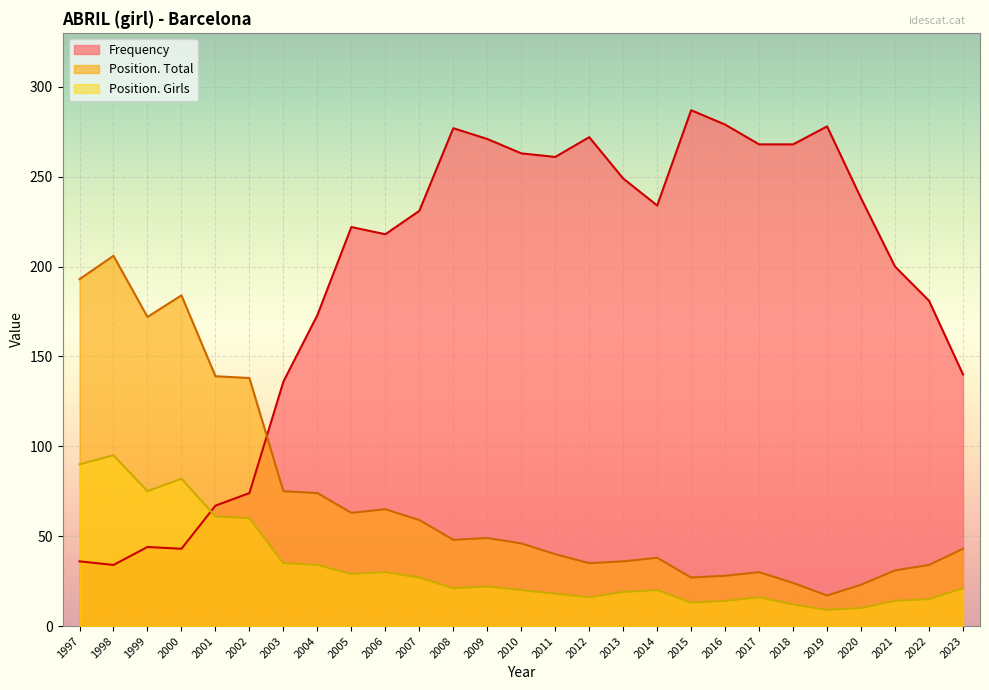

What is the difference between the maximum and second lowest values in the Frequency series?

251